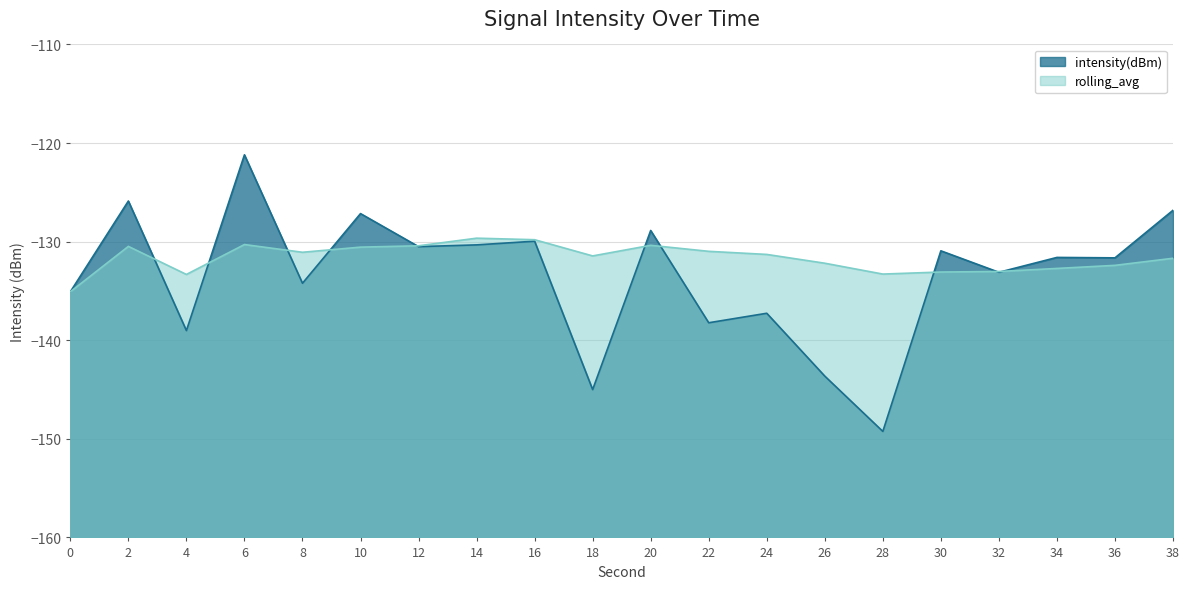

What is the spread (max minus min) of values at 24?

6.0